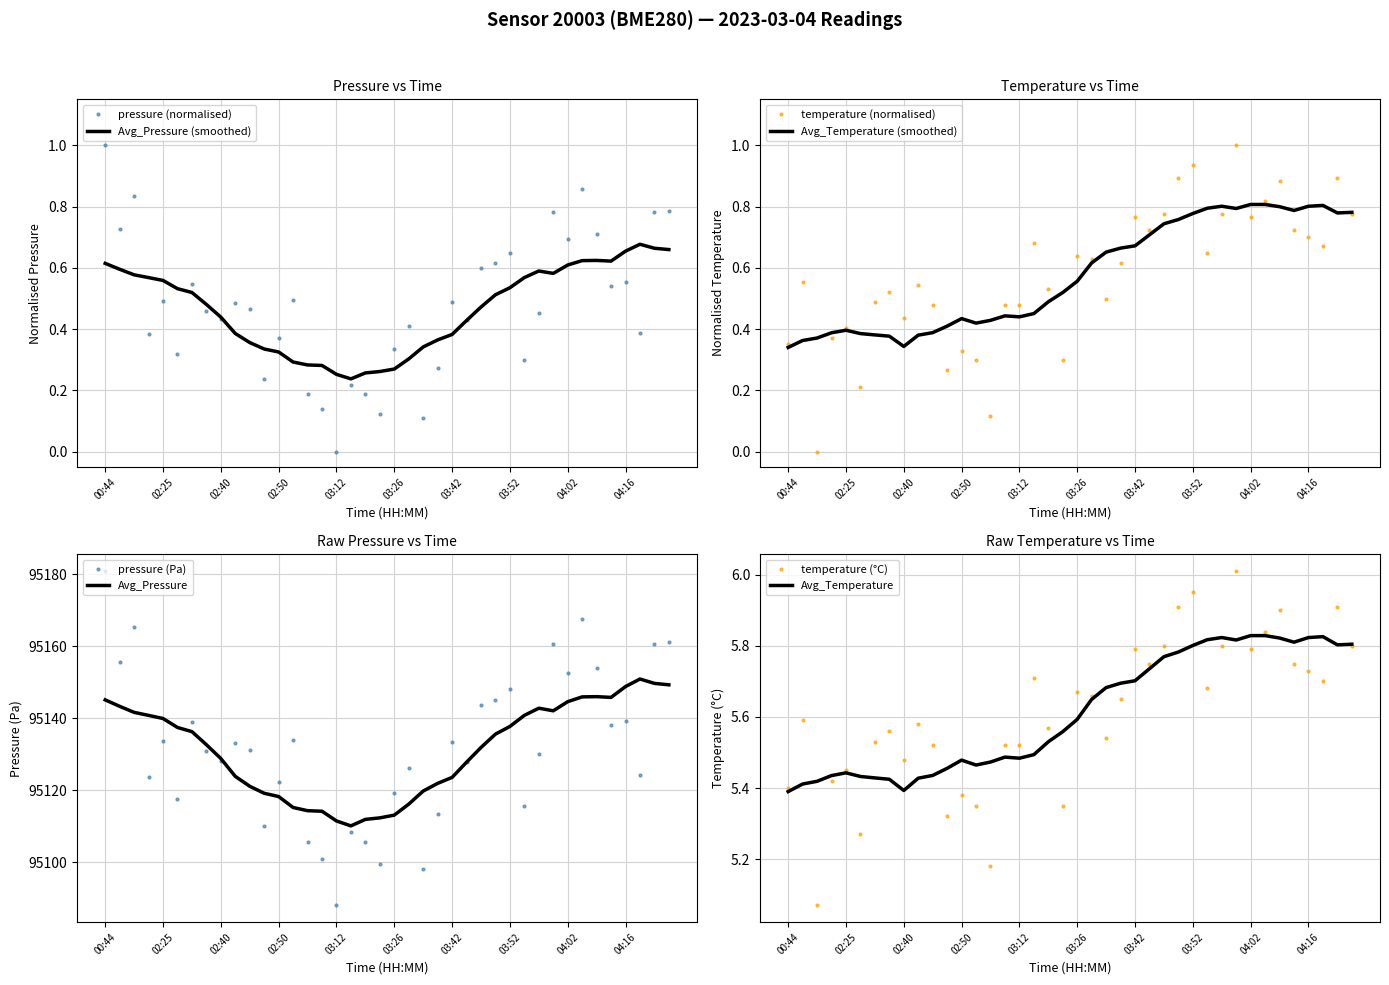

Which series changed the most between 02:45 and 04:05?

pressure